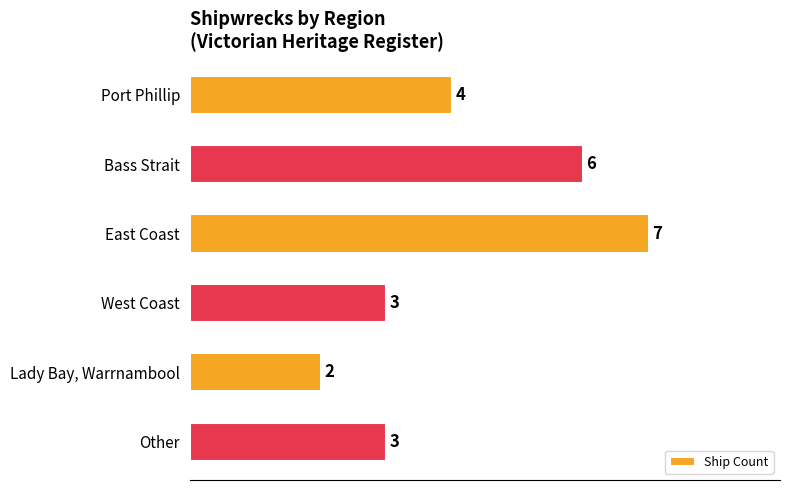

What is the smallest value displayed?

2